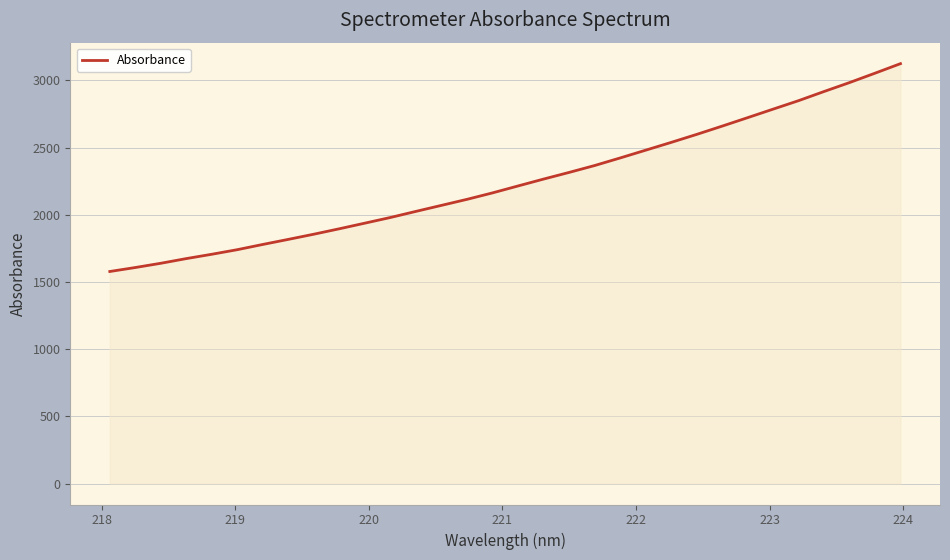

What is the greatest value displayed?

3123.9